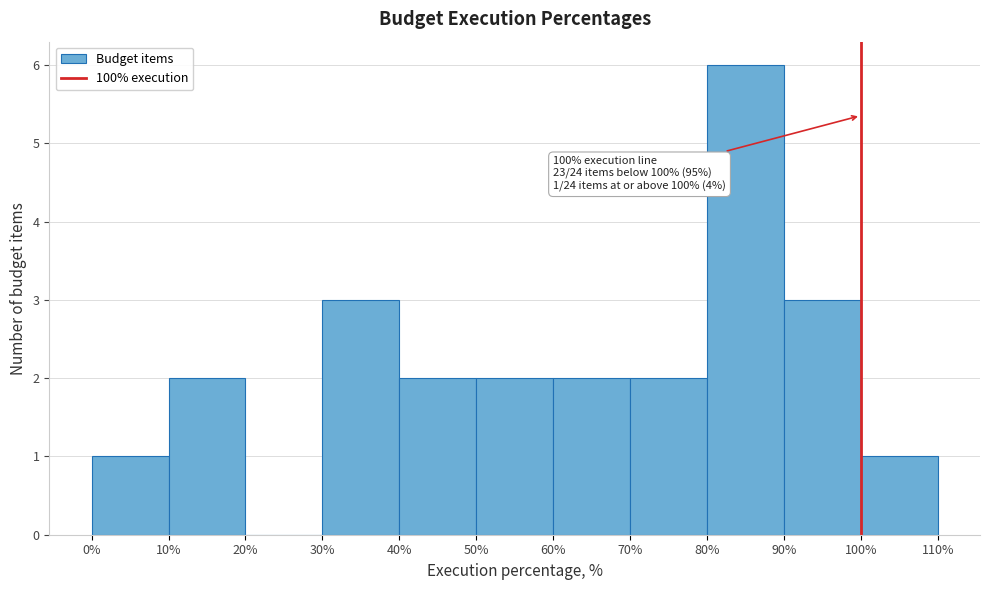

Over which range of the x-axis is the bar tallest?

80% to 90%